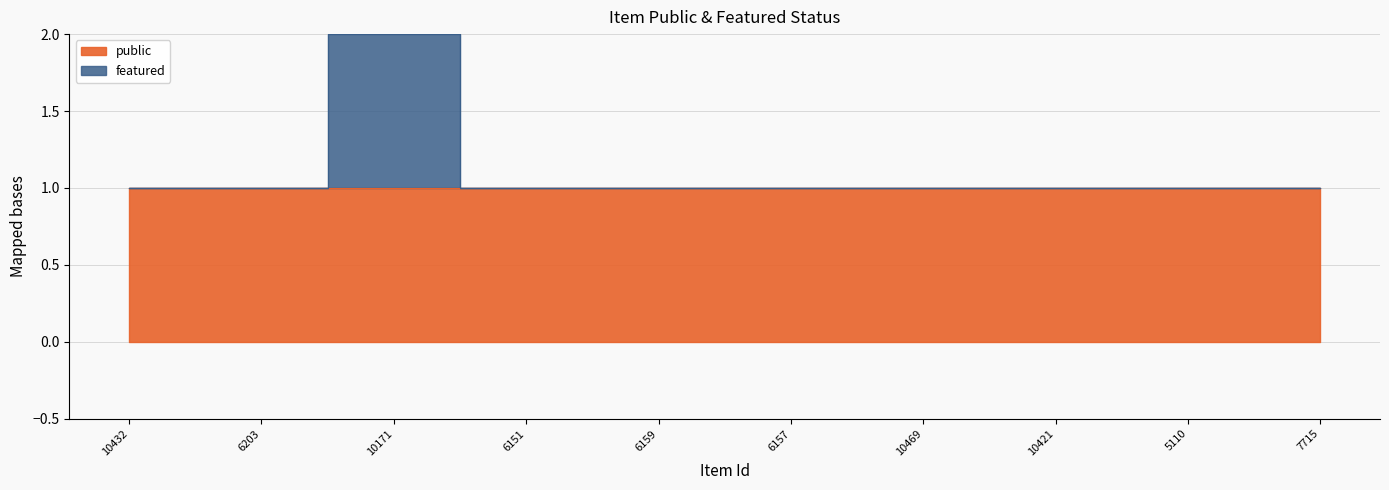

Where is the data nearest to the value 1?

10432